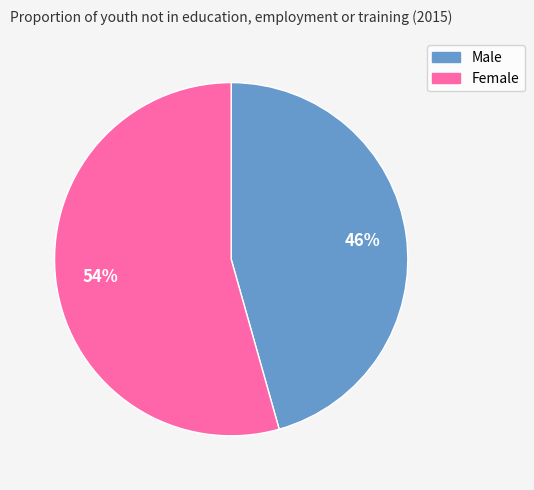

Which slice is the smallest?

Male